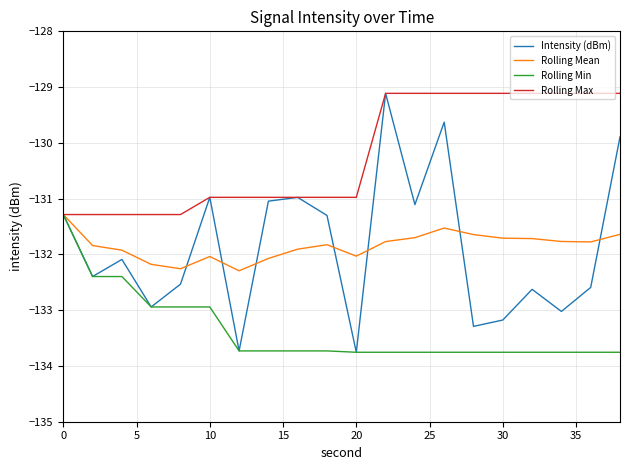

What is the maximum value for Rolling Mean?

-131.3